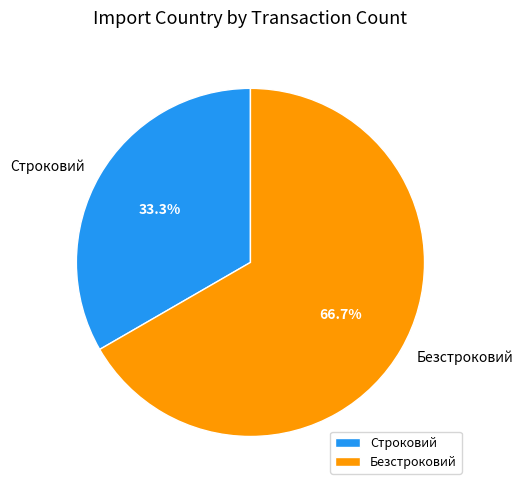

Is there any slice that represents more than half of the pie?

Yes